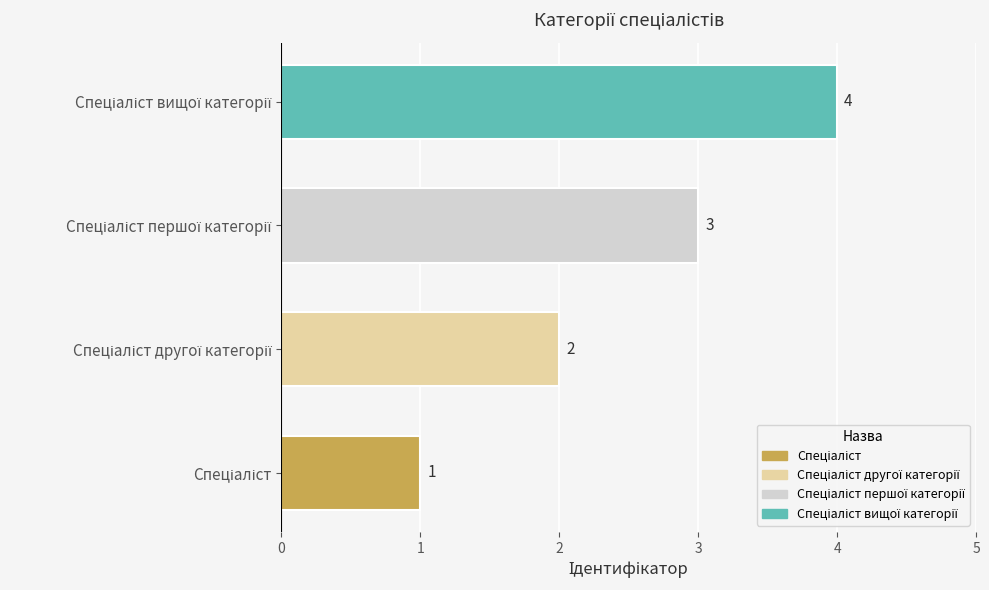

Count the values in the range 2 to 4.

3